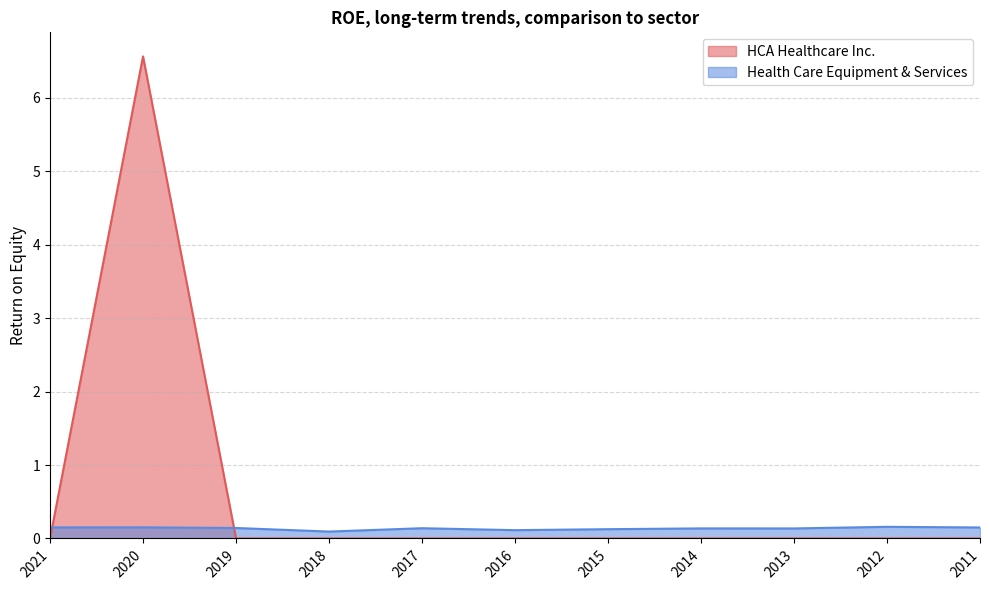

What is the lowest value of the Health Care Equipment & Services series?

0.1